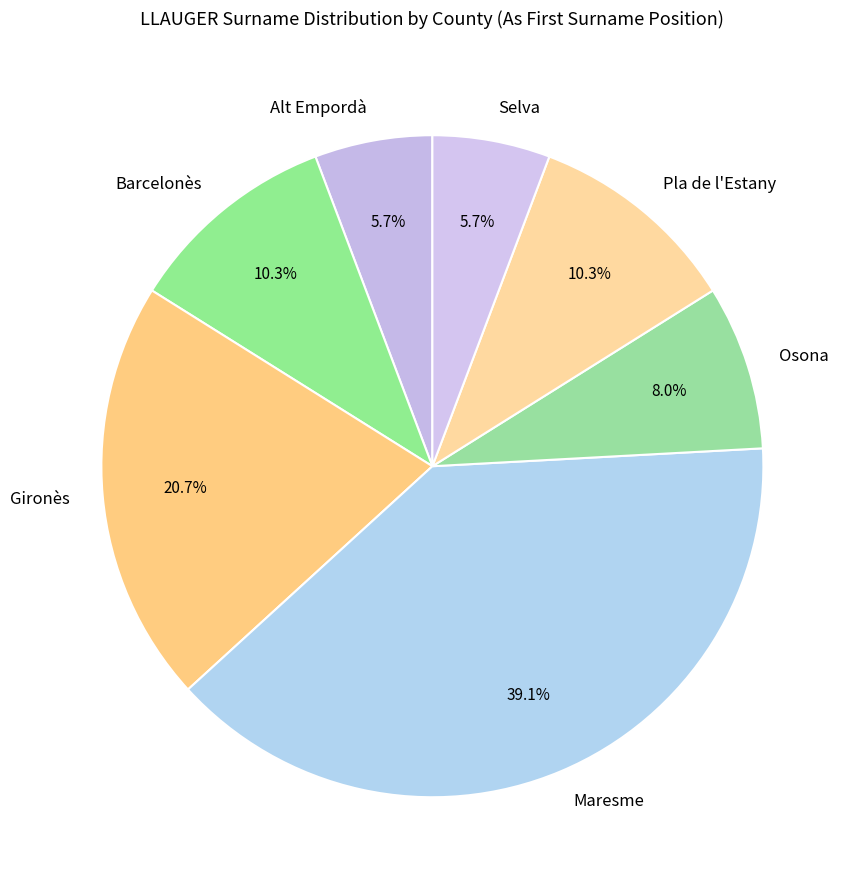

To the nearest percent, what is the difference between the Gironès and Maresme slice percentages?

18%